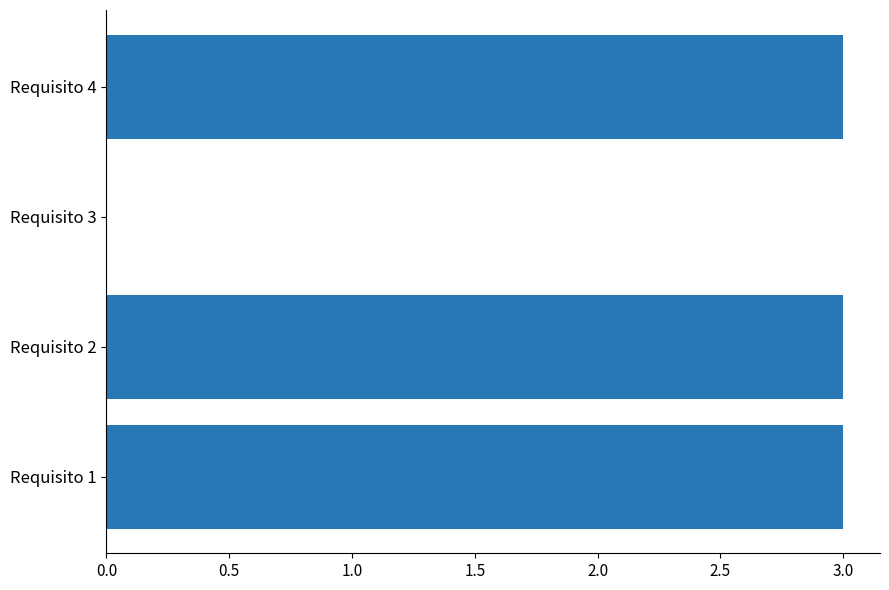

What is the sum of all values?

9